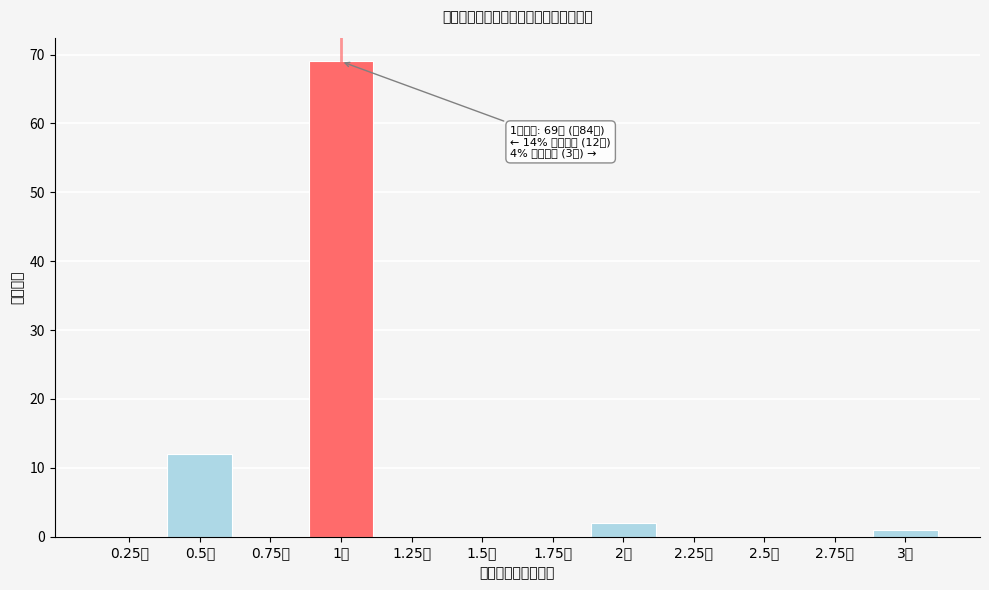

Which range on the x-axis has the tallest bar?

0.875 to 1.125